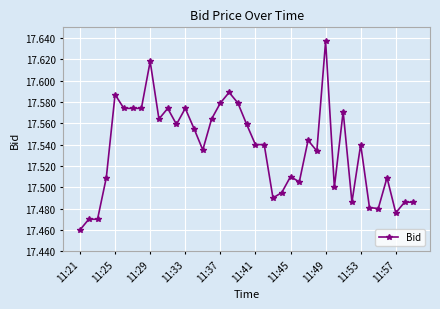

How many values are between 17 and 18?

39